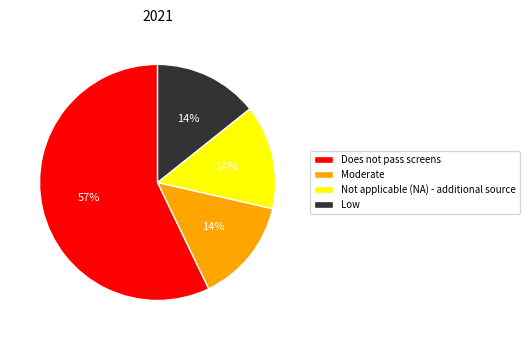

Is there any slice that represents more than half of the pie?

Yes